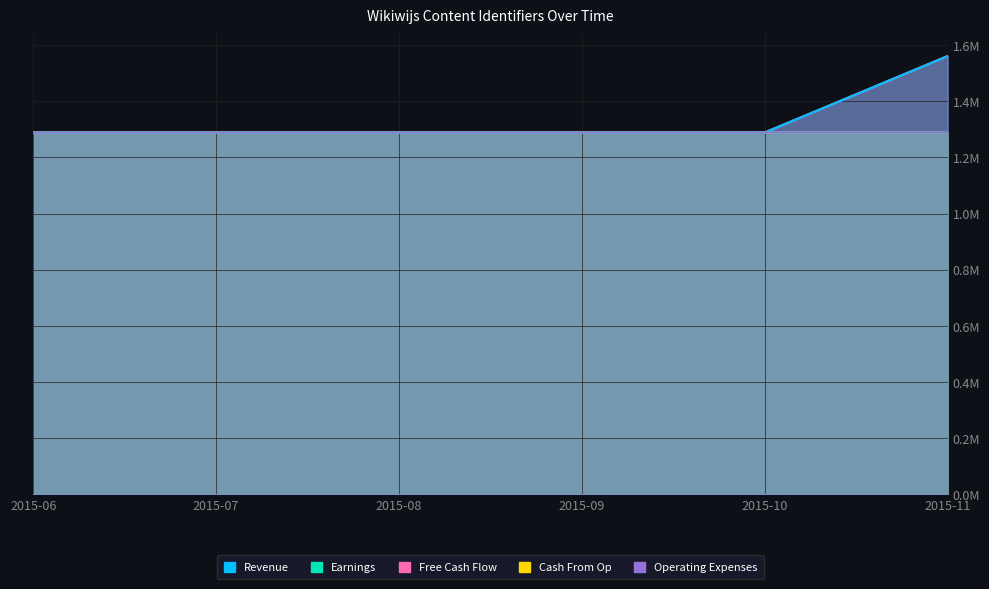

Which category has the highest value in the Earnings series?

2015-09